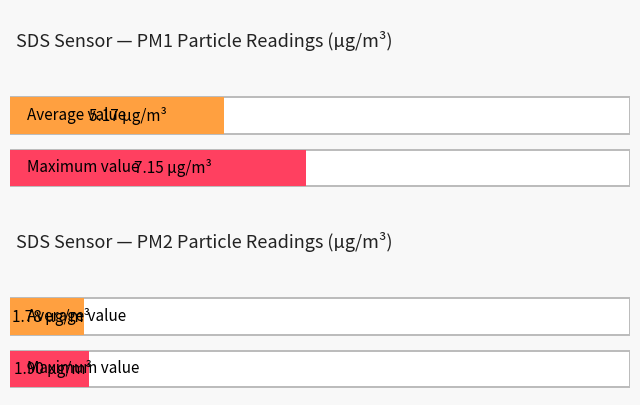

What is the greatest value displayed?

7.2